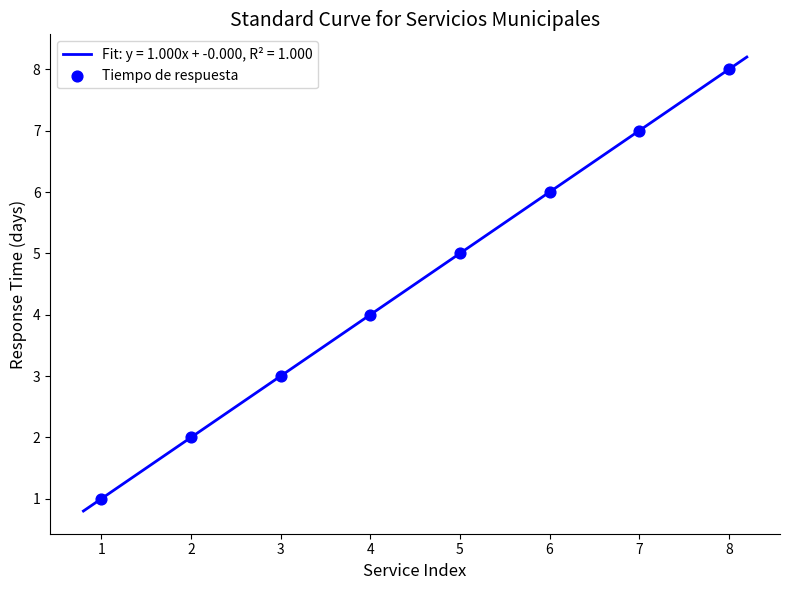

Between 8 and 4, which is larger?

8